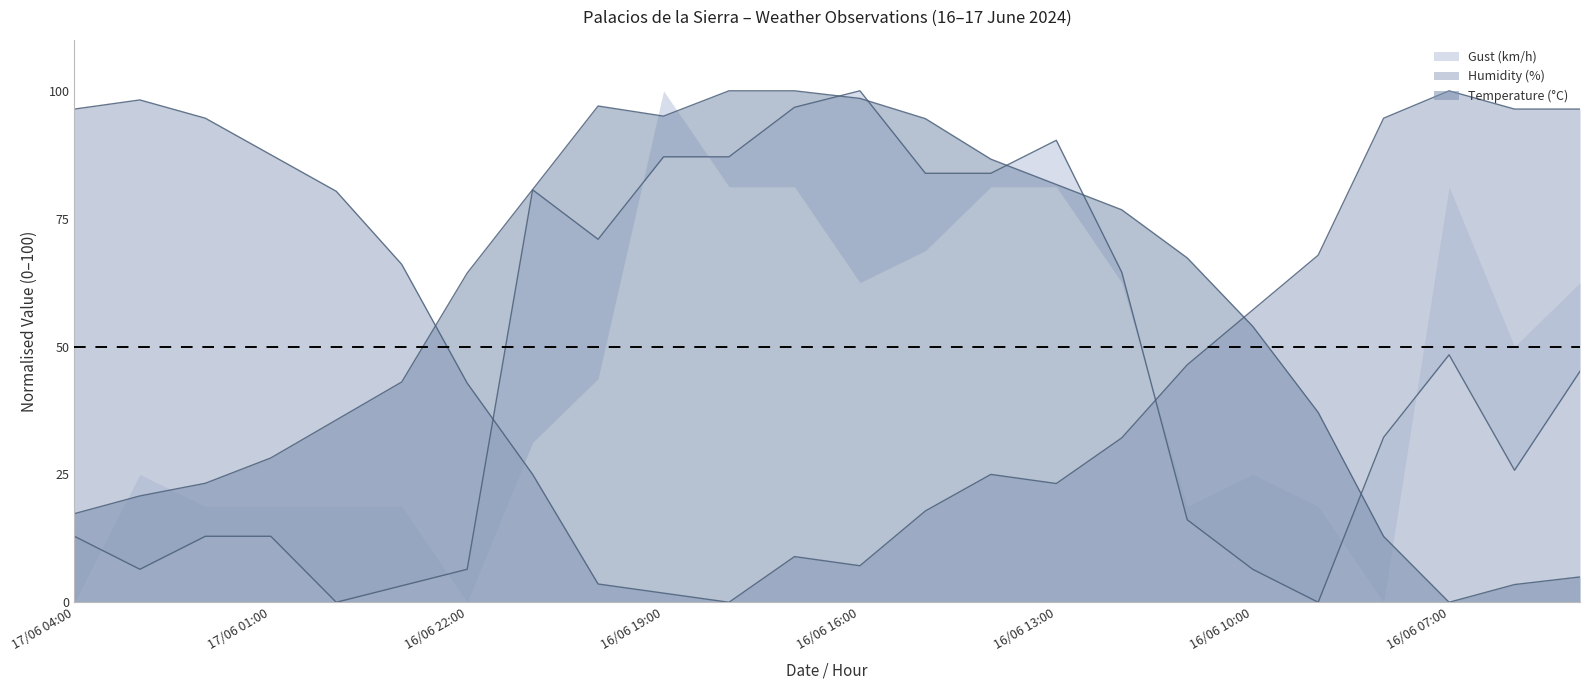

At which category does Temperature (°C) reach its first local peak?

16/06 20:00